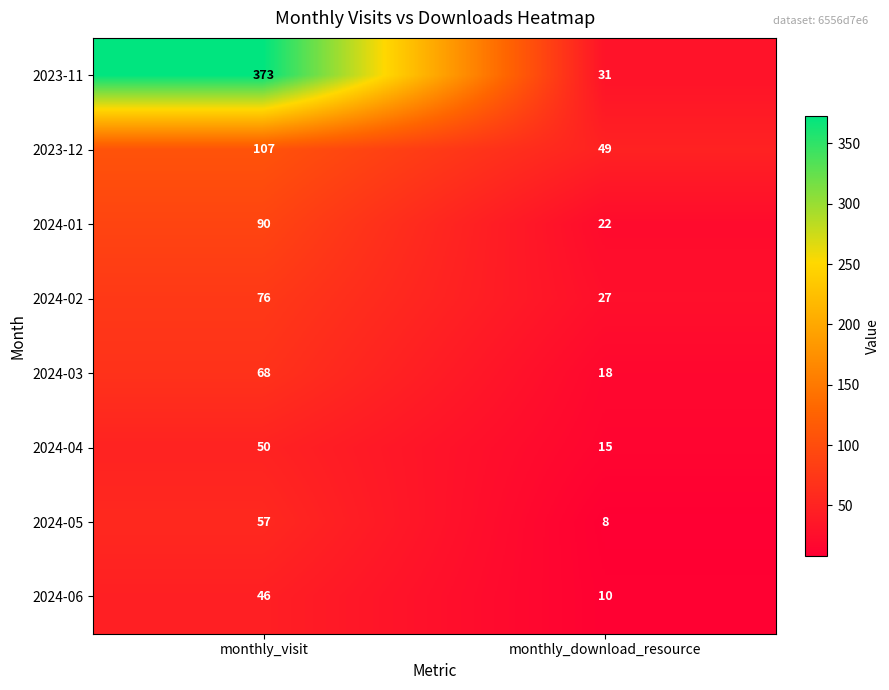

What is the greatest value displayed?

373